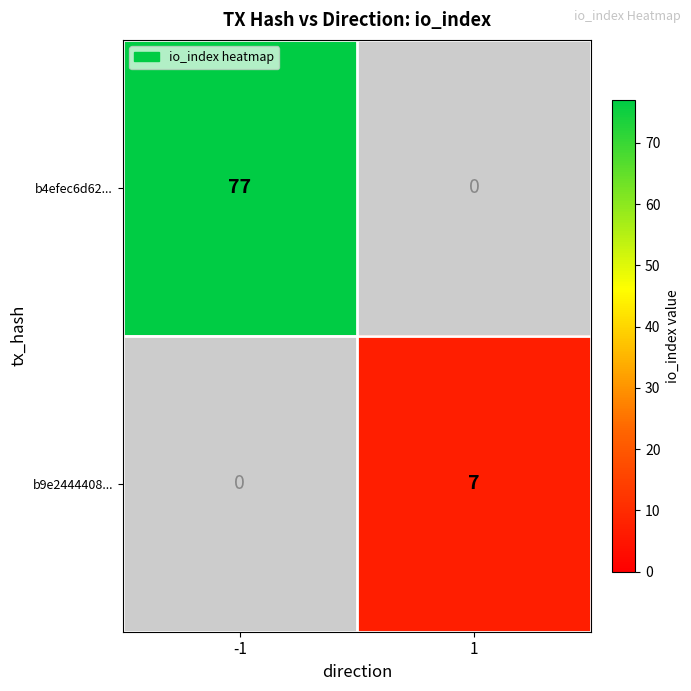

How many data points does each series have?

2